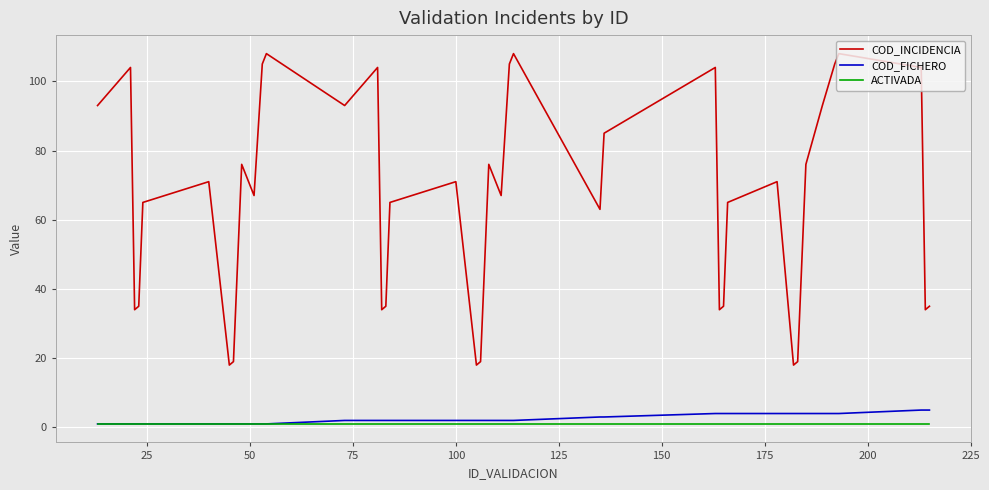

What is the maximum value for COD_FICHERO?

5